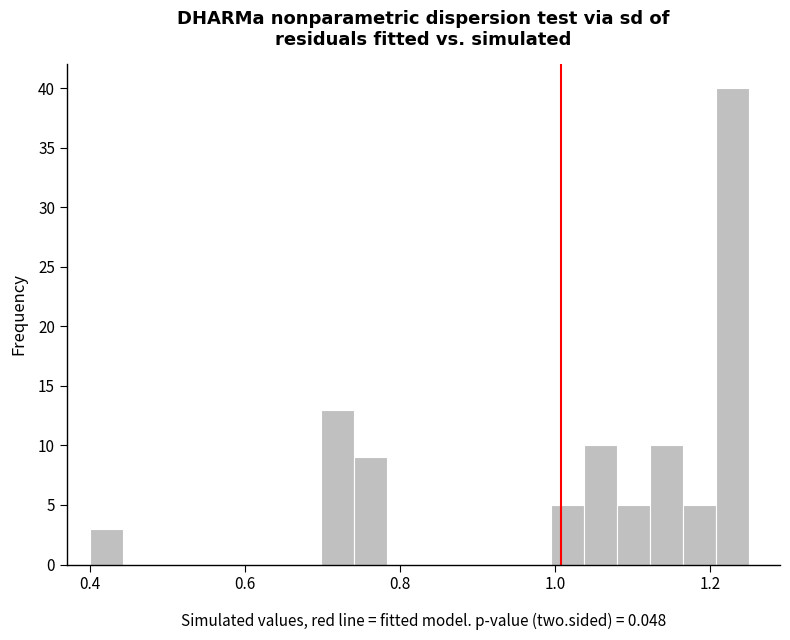

Around what value on the x-axis is the tallest bar? Give the approximate position of its centre, as read against the axis.

1.22